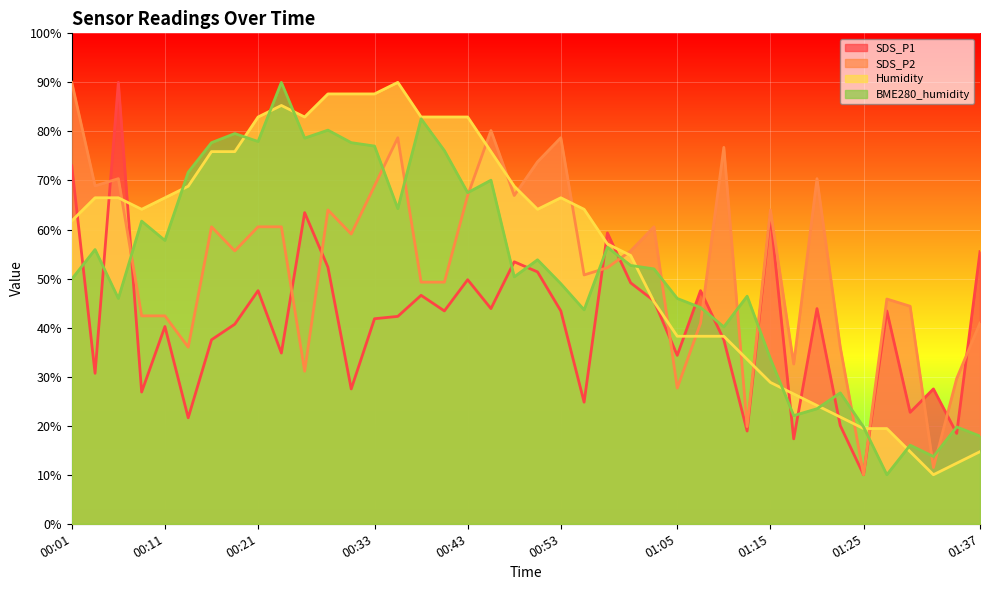

What are all the series names shown in the legend?

SDS_P1, SDS_P2, Humidity, BME280_humidity